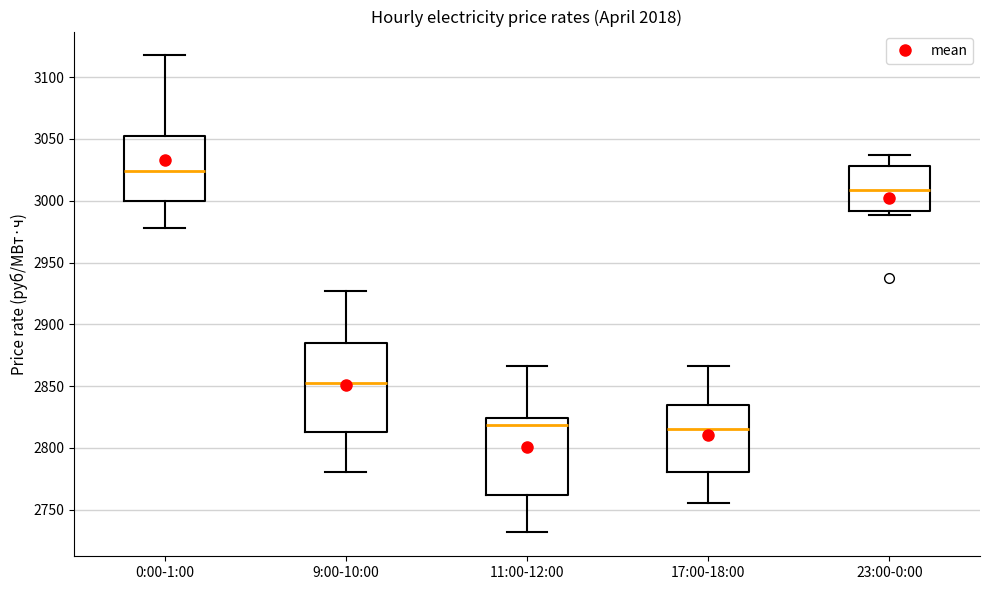

Where is the upper edge of the box for 11:00-12:00 on the y-axis? The values are not printed on the chart, so give them approximately, as read against the axis.

2825